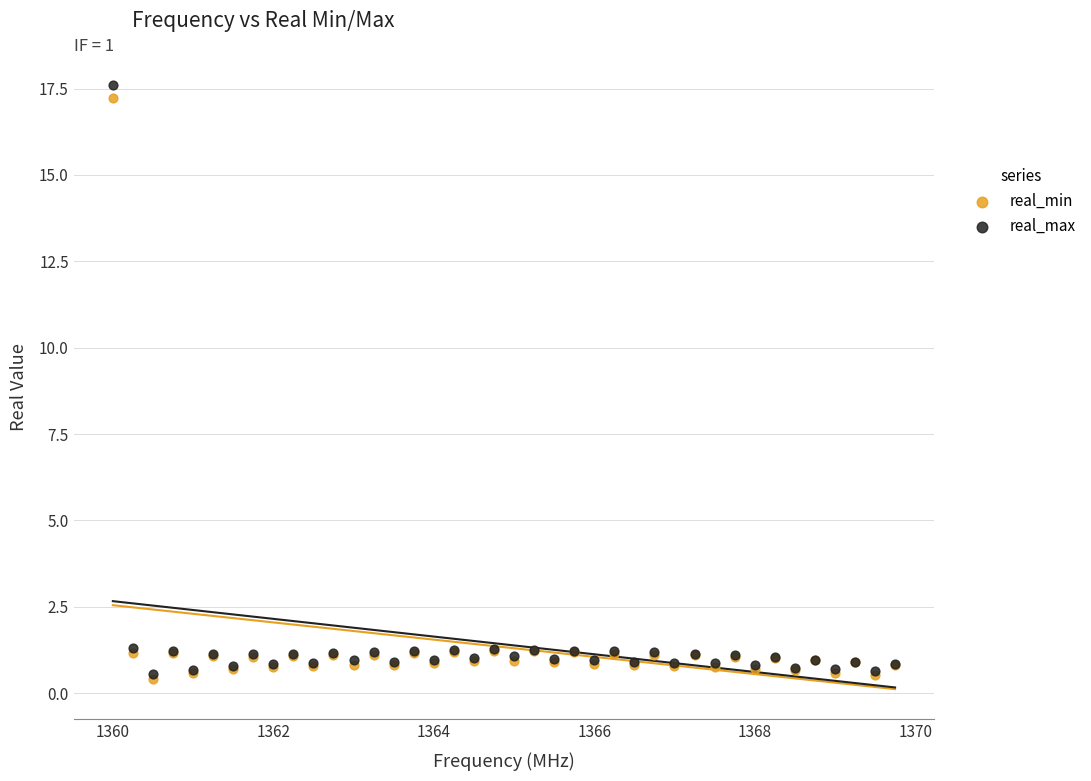

Which series has the widest spread of Y values?

real_max